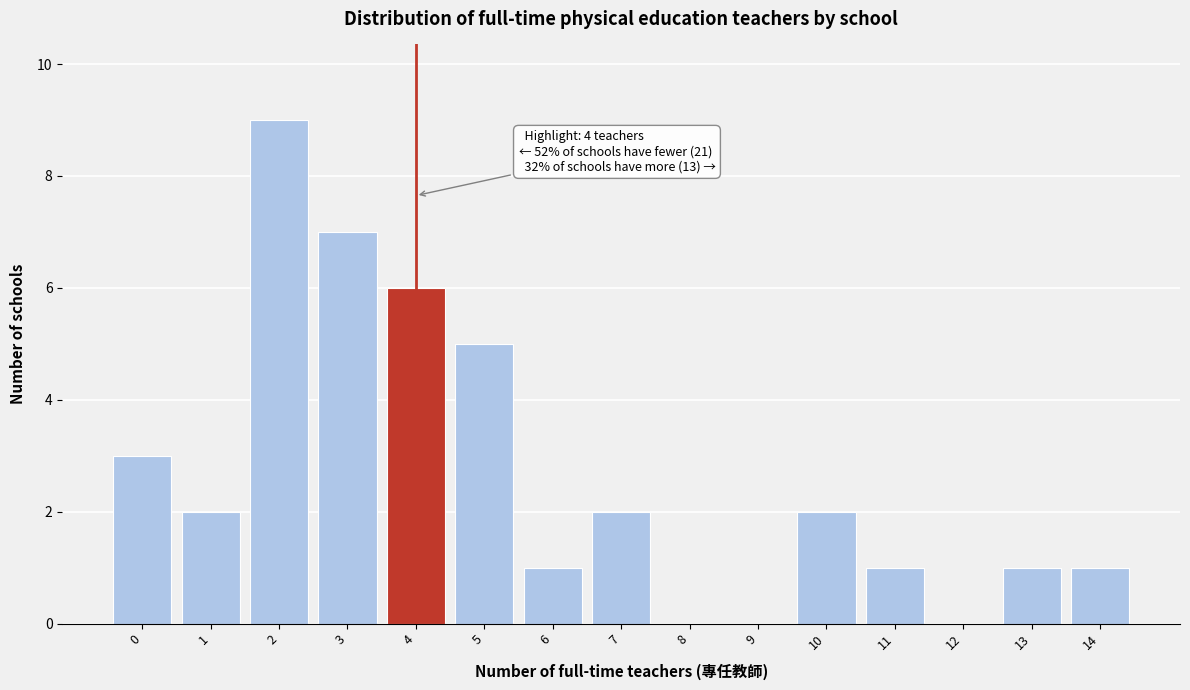

Which range on the x-axis has the tallest bar?

1.5 to 2.5